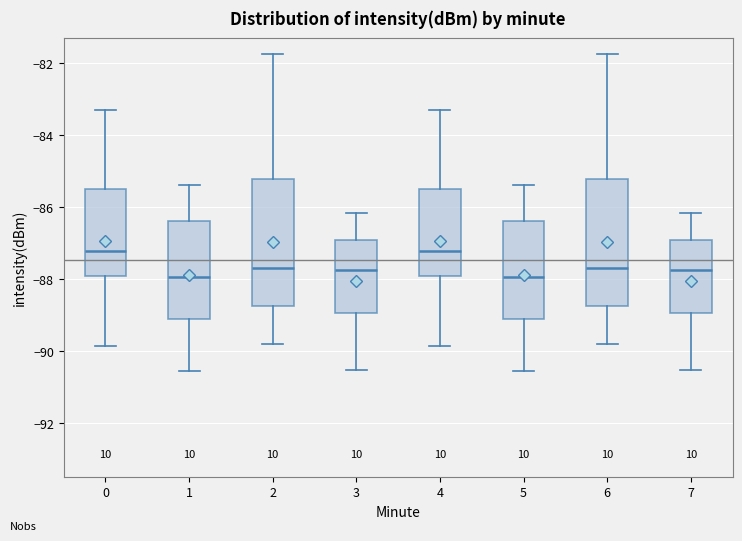

Reading left to right, transcribe this box plot: for each box, give where its median line is, the range the box spans, and where its two whiskers end, as read against the y-axis. The values are not printed on the chart, so give them approximately, as read against the axis.

0: median -87.2, box -88.0 to -85.4, whiskers -89.8 to -83.2
1: median -88.0, box -89.0 to -86.4, whiskers -90.6 to -85.4
2: median -87.6, box -88.8 to -85.2, whiskers -89.8 to -81.8
3: median -87.8, box -89.0 to -87.0, whiskers -90.6 to -86.2
4: median -87.2, box -88.0 to -85.4, whiskers -89.8 to -83.2
5: median -88.0, box -89.0 to -86.4, whiskers -90.6 to -85.4
6: median -87.6, box -88.8 to -85.2, whiskers -89.8 to -81.8
7: median -87.8, box -89.0 to -87.0, whiskers -90.6 to -86.2